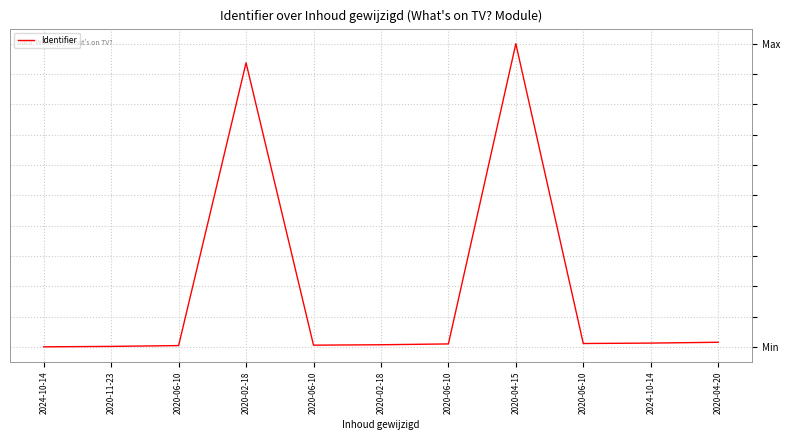

Does the chart display data point markers on the line(s)?

No